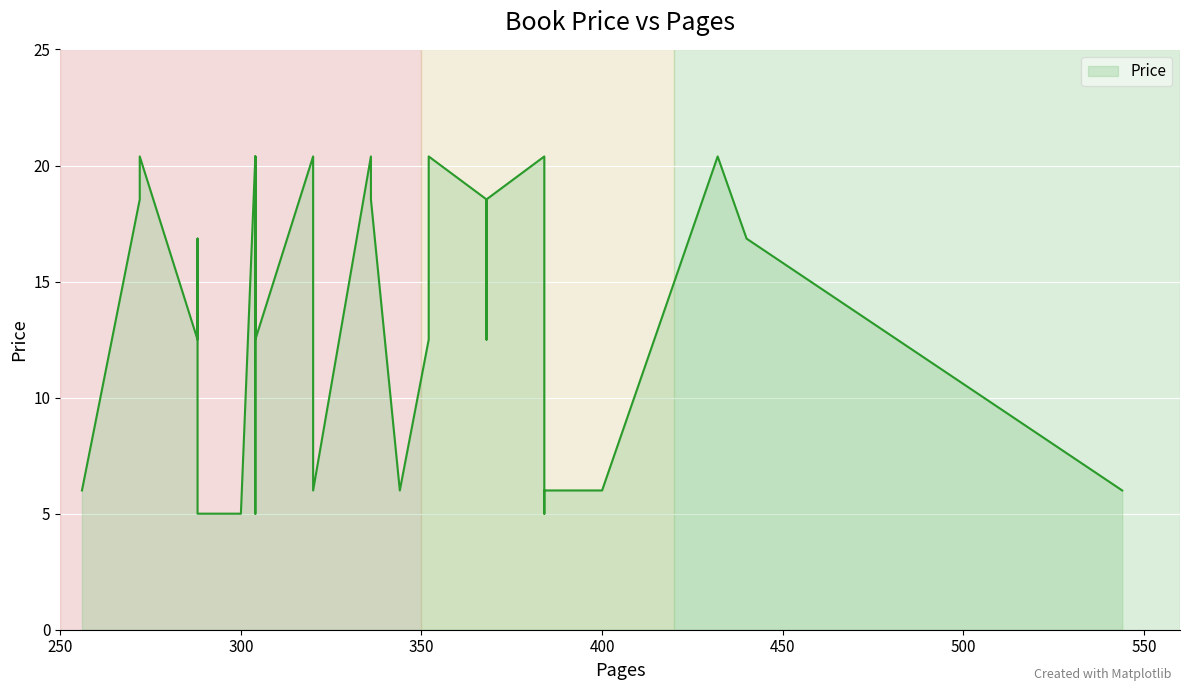

Which category has the highest value across all series?

384